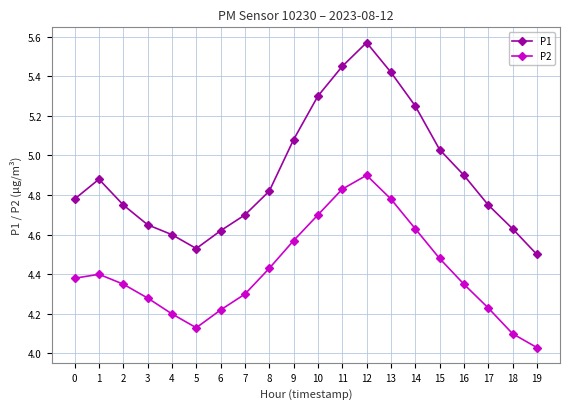

Between 2 and 3, which series saw the biggest shift?

P1